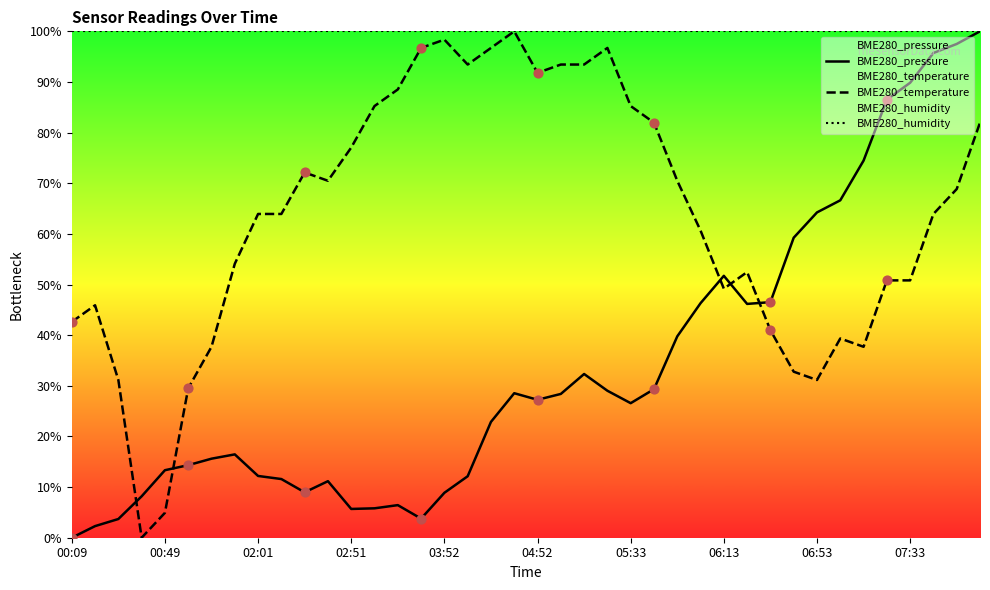

At how many categories does at least one series exceed 8?

40